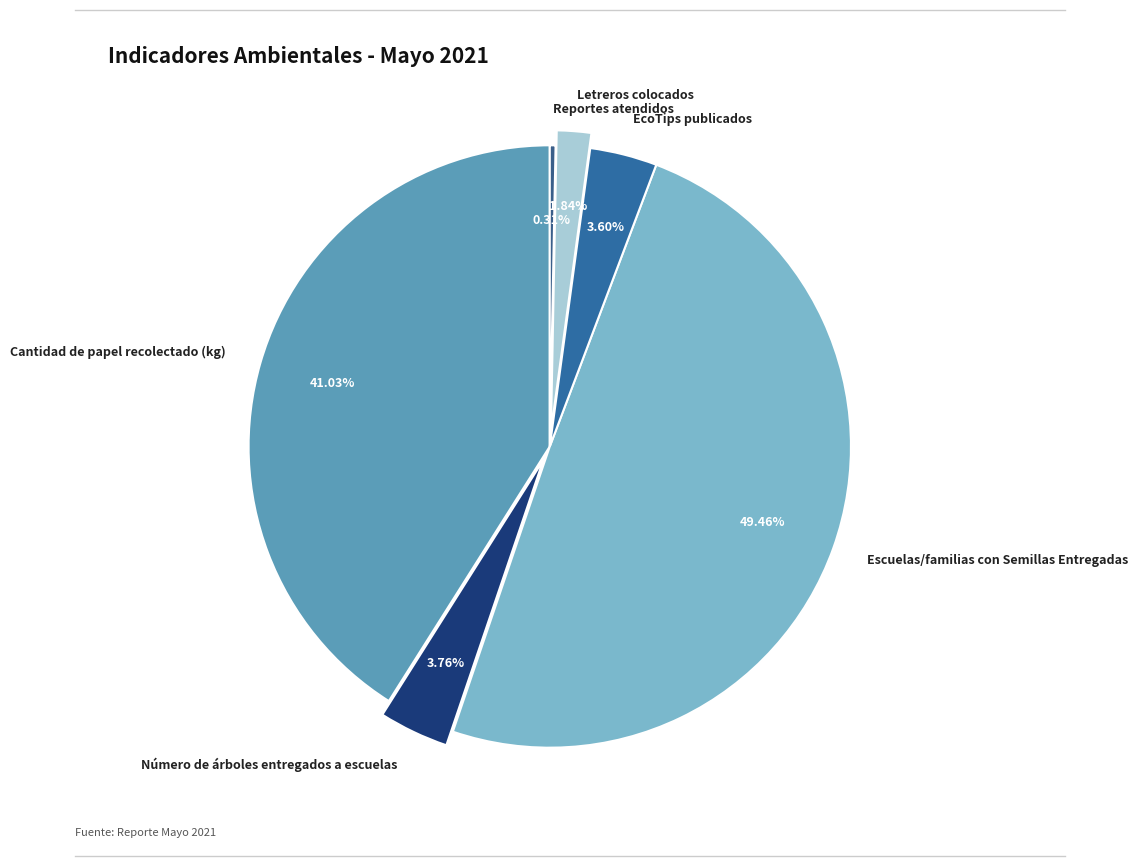

Count the number of slices in the pie.

6